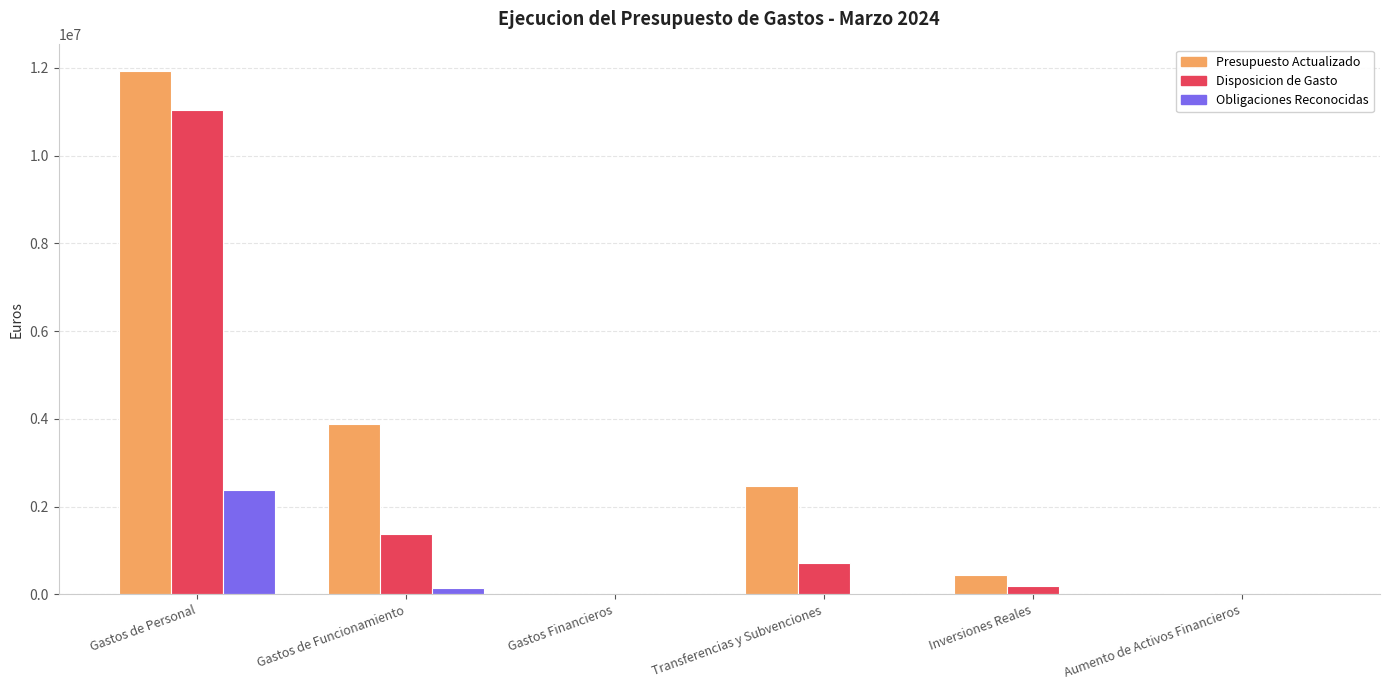

What is the sum of all Obligaciones Reconocidas values?

2565799.3